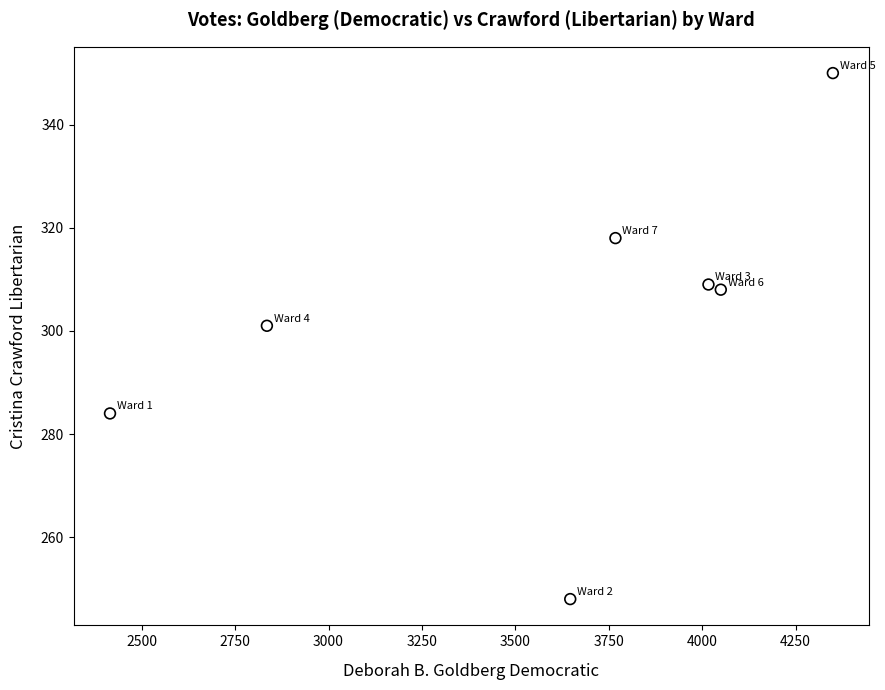

What is the average X value?

3583